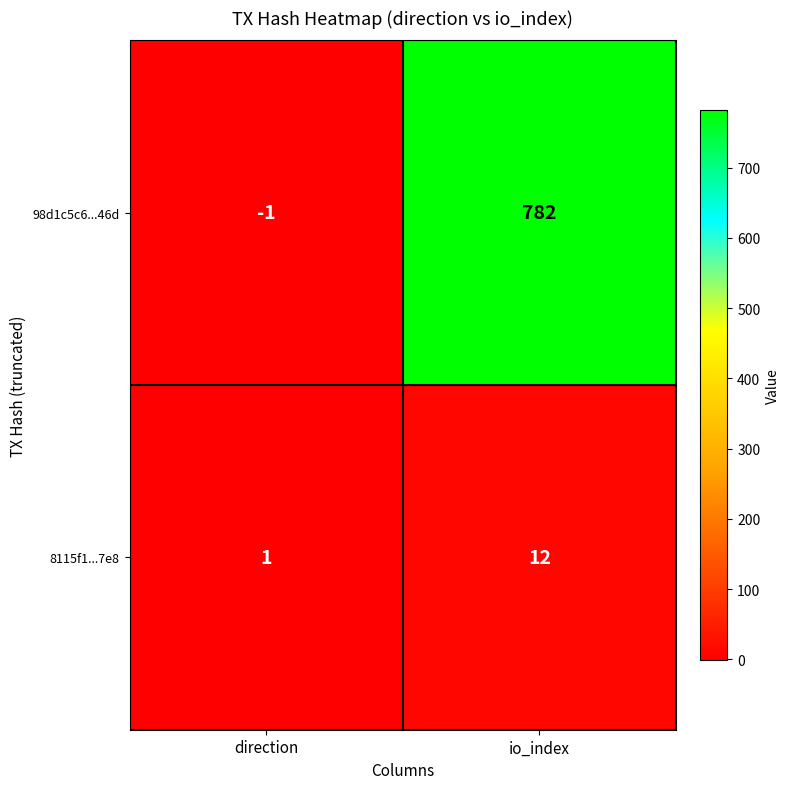

Which series has the largest total across all categories?

98d1c5c6...46d